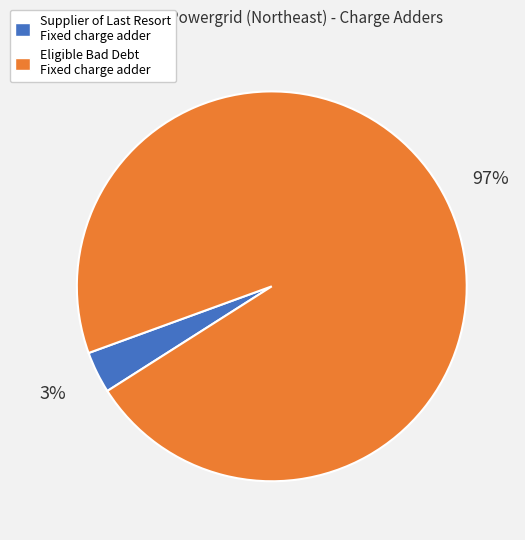

Which slice represents more than half of the pie?

Eligible Bad Debt Fixed charge adder